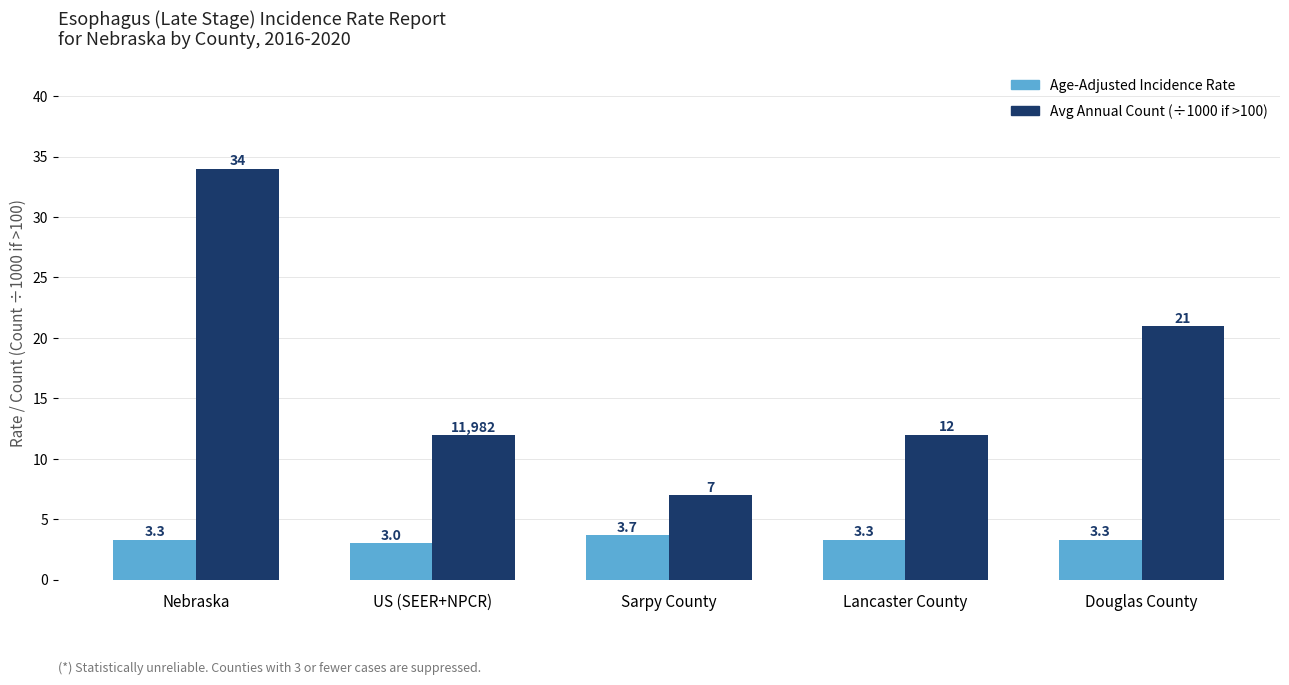

At which category is the sum across all series the highest?

Nebraska